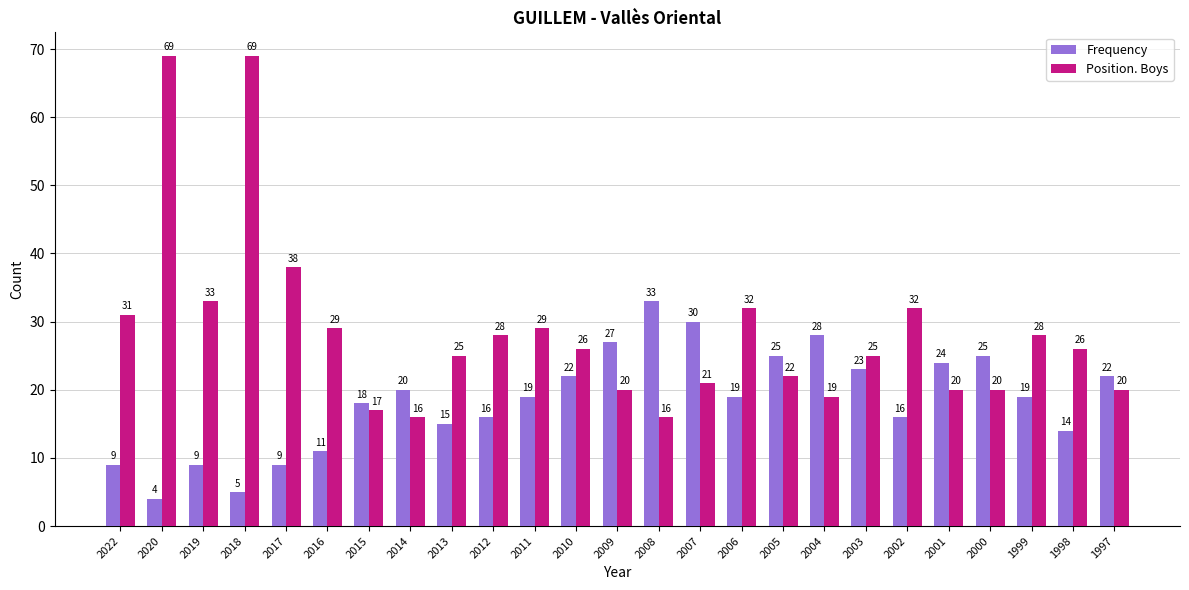

Reading left to right, transcribe all the data shown in this chart.

Frequency: 9	4	9	5	9	11	18	20	15	16	19	22	27	33	30	19	25	28	23	16	24	25	19	14	22
Position. Boys: 31	69	33	69	38	29	17	16	25	28	29	26	20	16	21	32	22	19	25	32	20	20	28	26	20